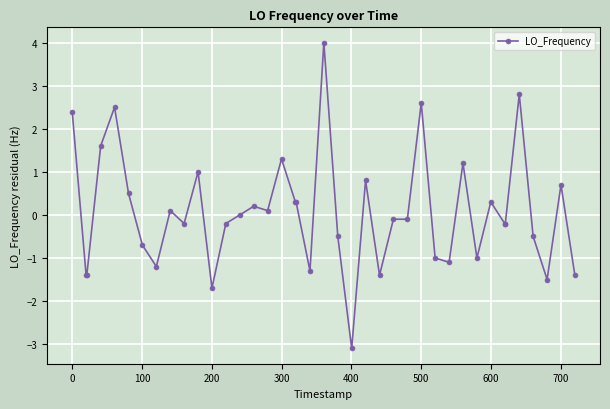

What is the smallest value displayed?

-3.1